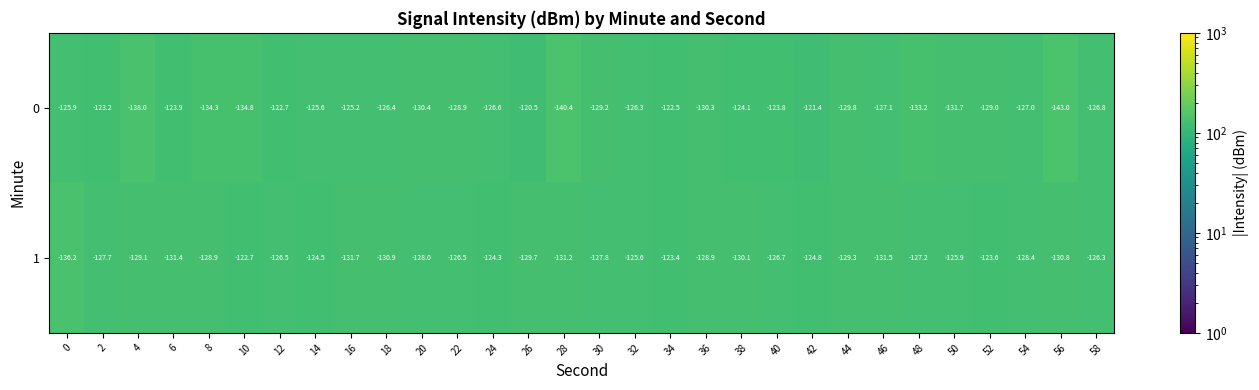

Which category has the highest value across all series?

56